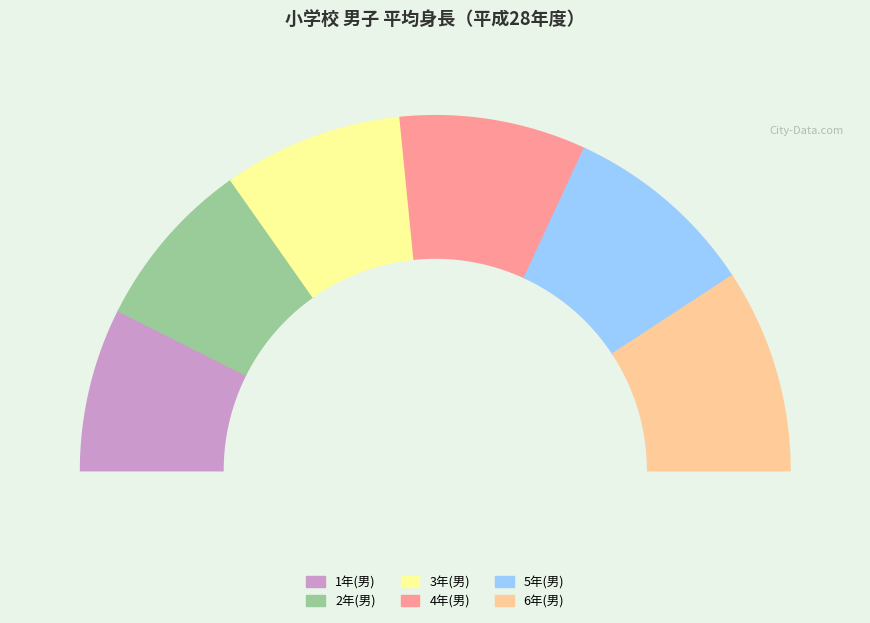

Which series has the widest spread of values?

6年